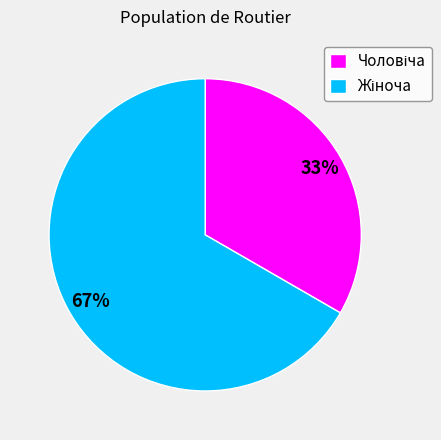

To the nearest percent, what is the average slice percentage?

50%